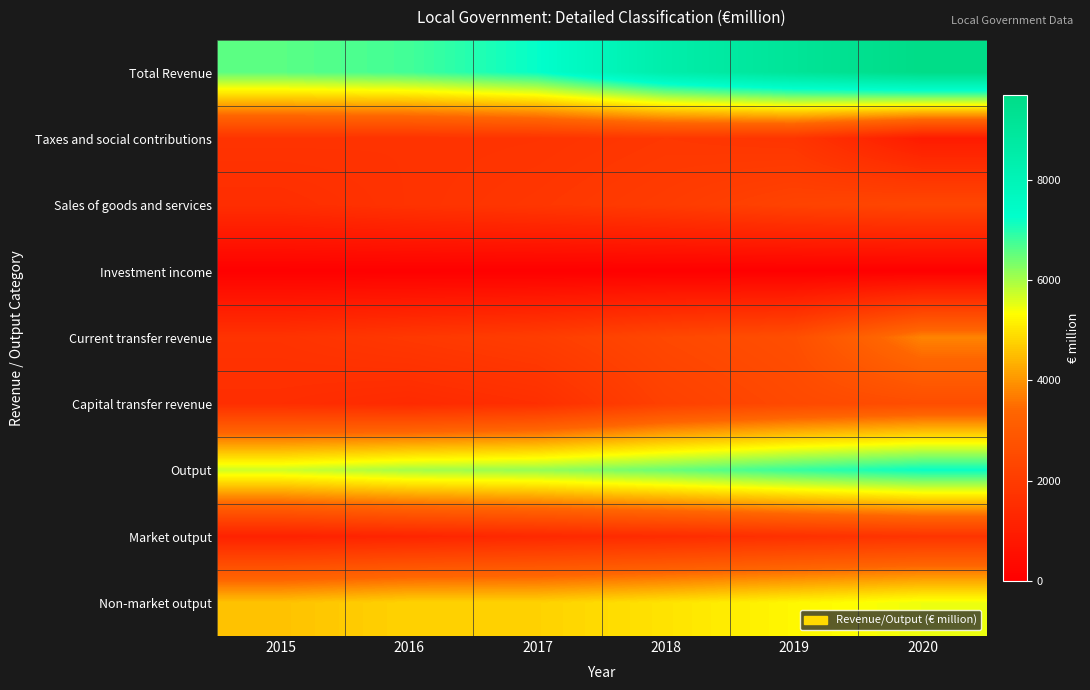

Which category has the lowest value across all series?

2019